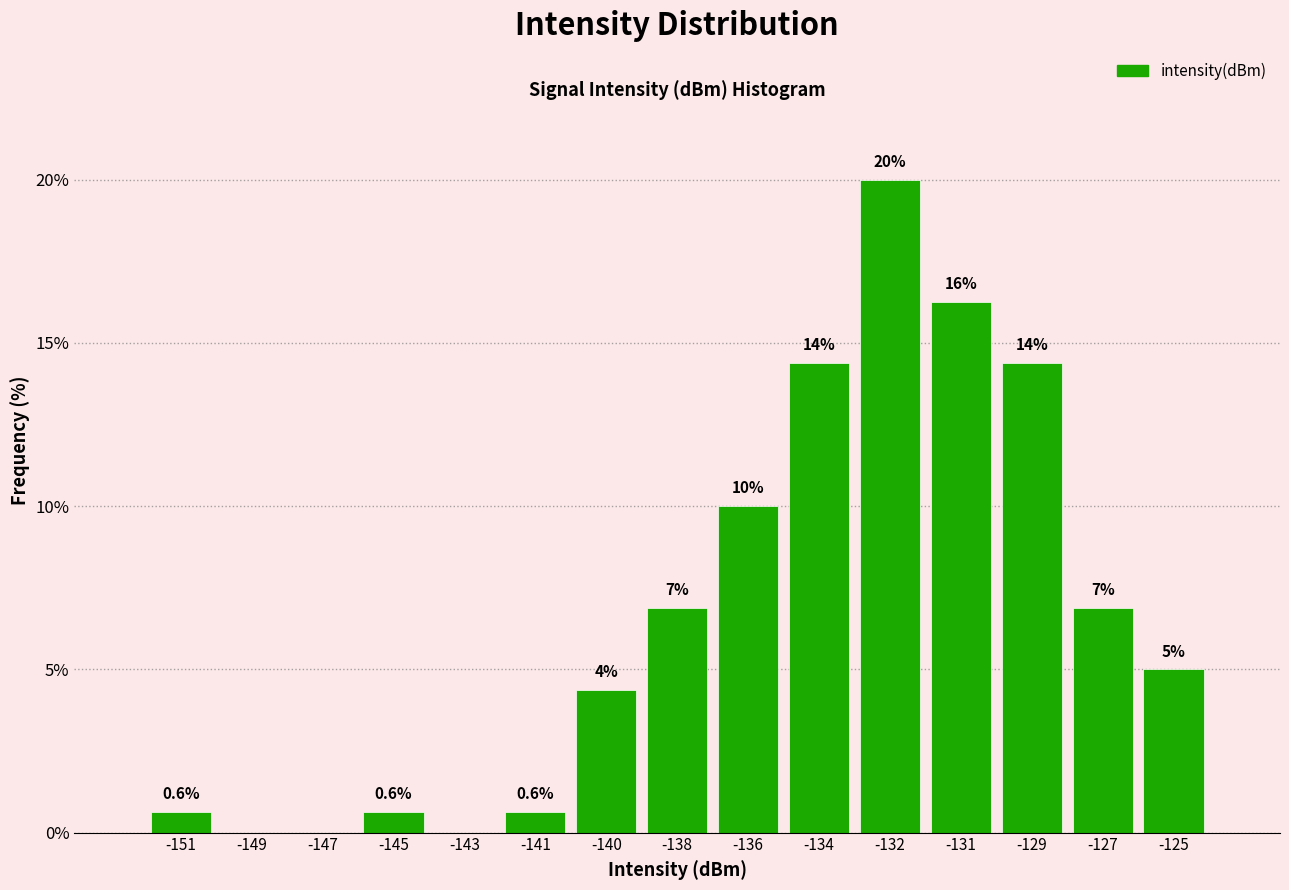

Read the value at -141.

0.6